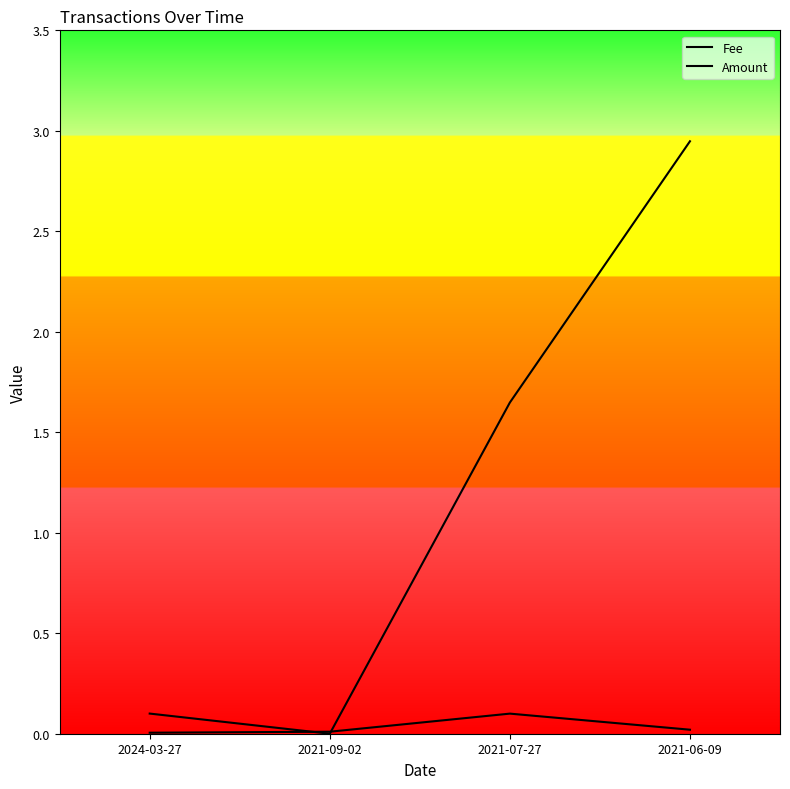

How many lines are shown in the chart?

2